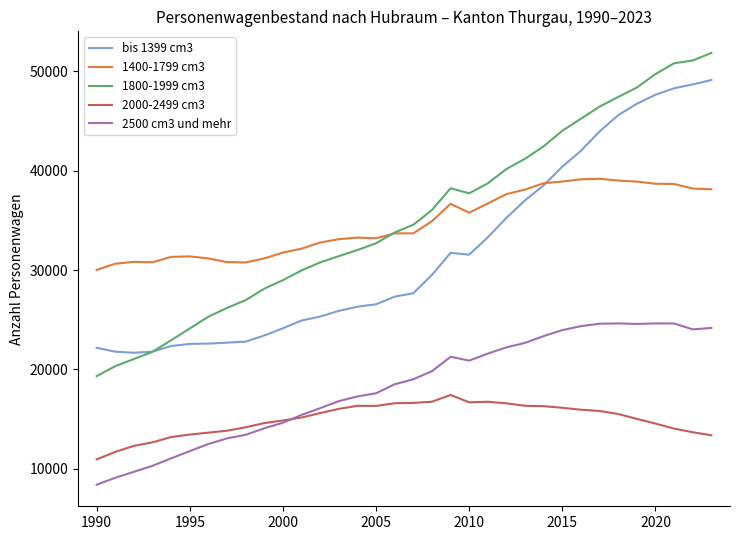

What is the greatest value displayed?

51839